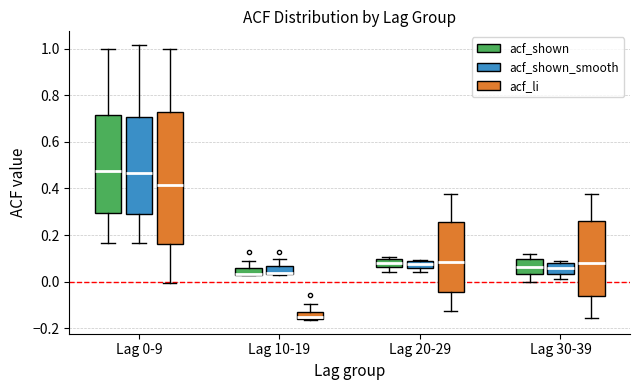

Where is the lower edge of the box for Lag 20-29 (acf_shown_smooth) on the y-axis? The values are not printed on the chart, so give them approximately, as read against the axis.

0.06